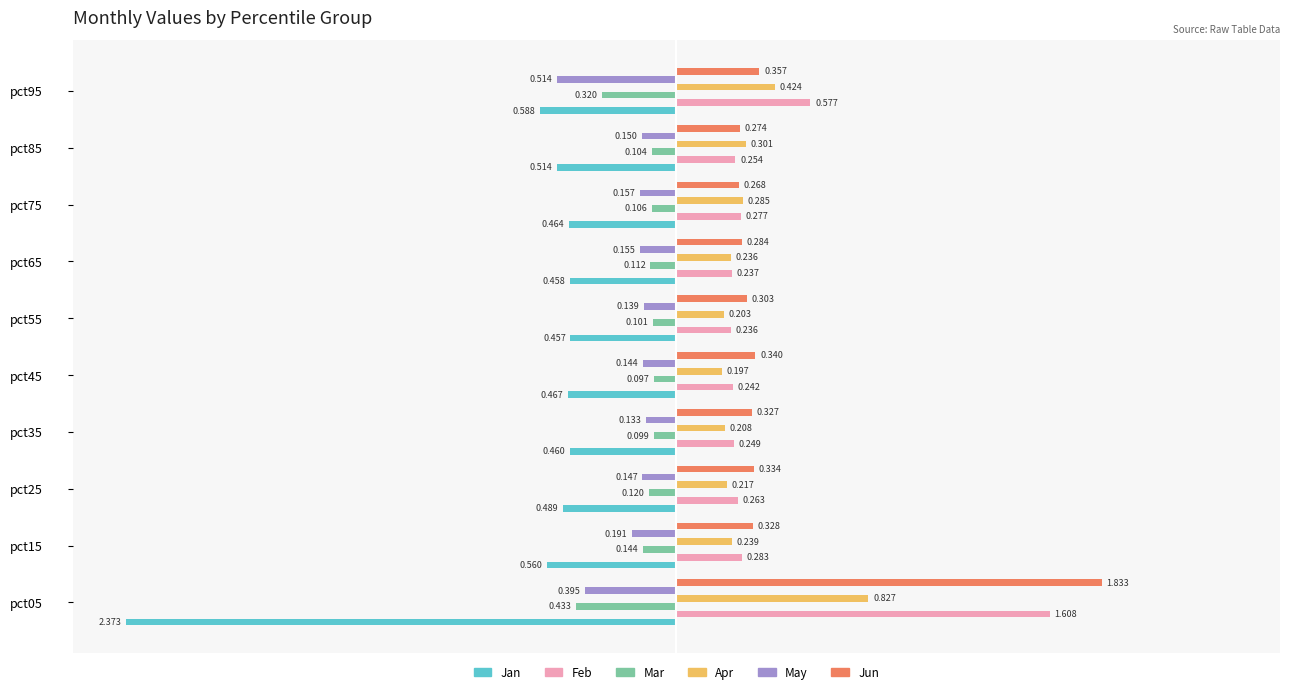

At which category is the sum across all series the highest?

pct05